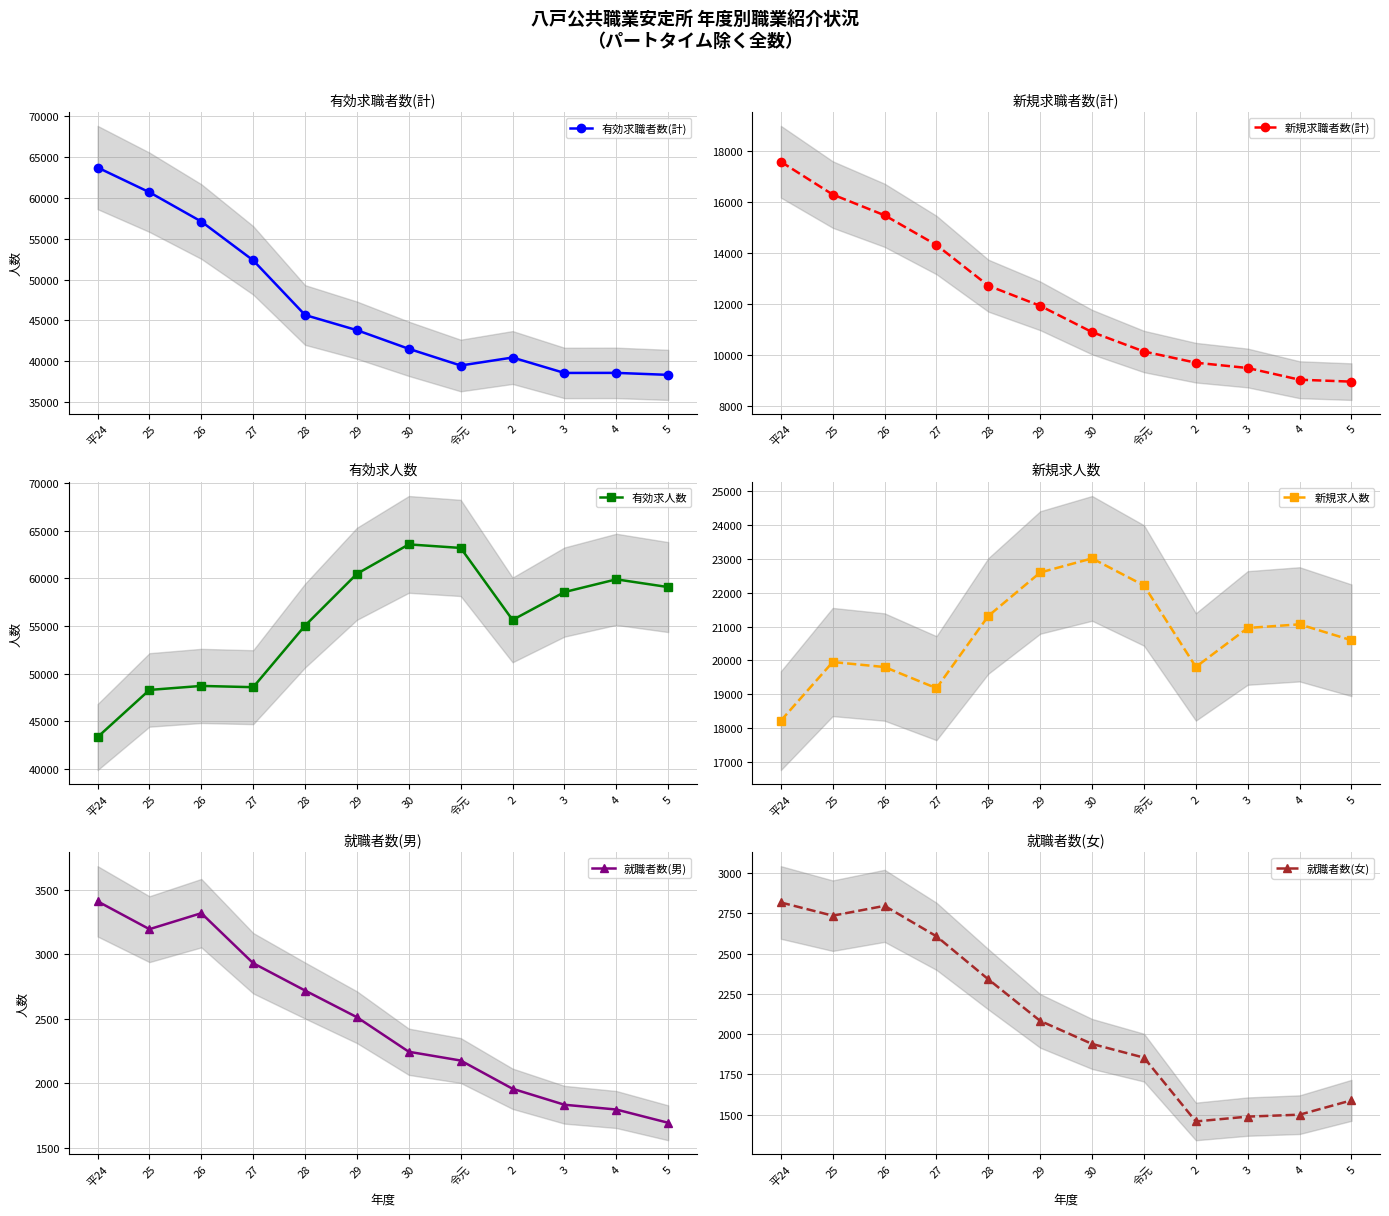

Where does the 就職者数(男) series first go above 2511?

平24